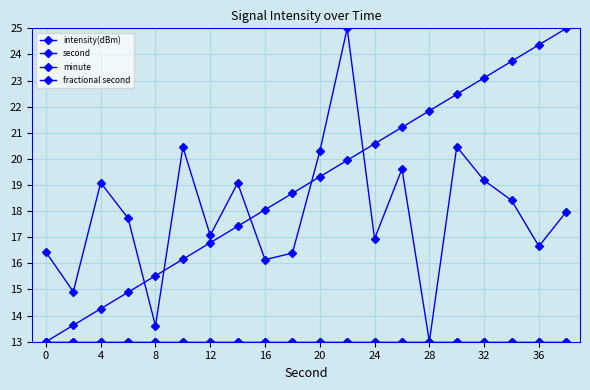

Is this an area chart (filled region under the line)?

No